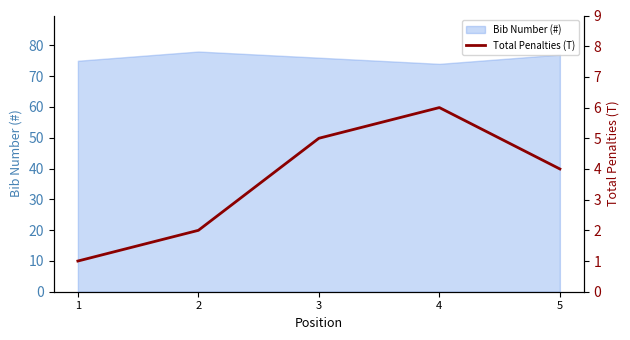

Is it true that Bib Number (#) equals 137 at 5?

False